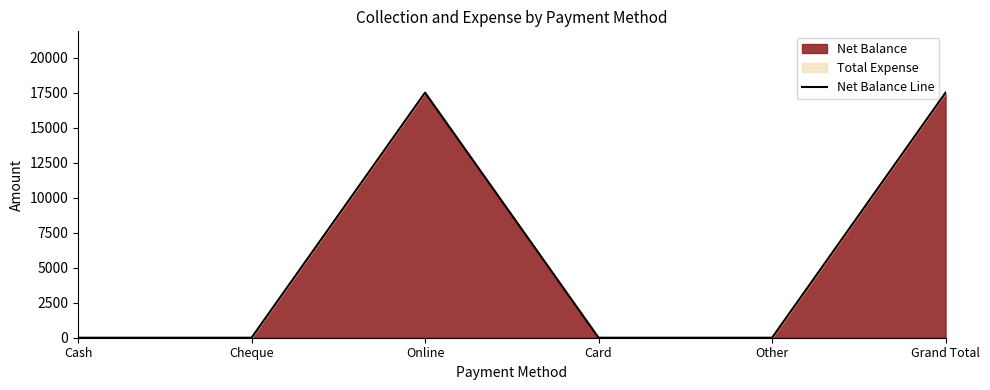

The chart shows a value of 26830 at Grand Total. True or false?

False